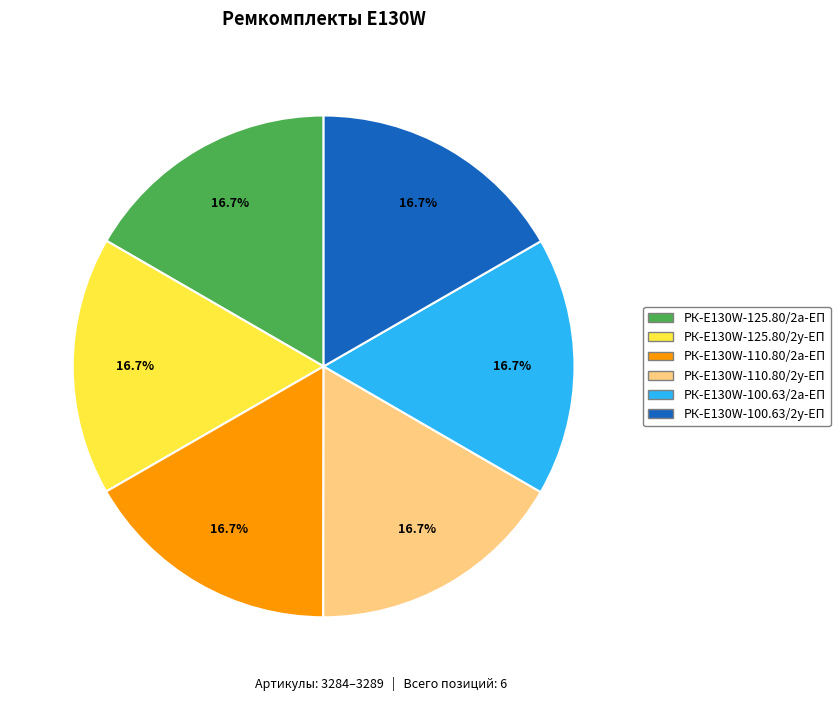

How many segments does this pie chart have?

6